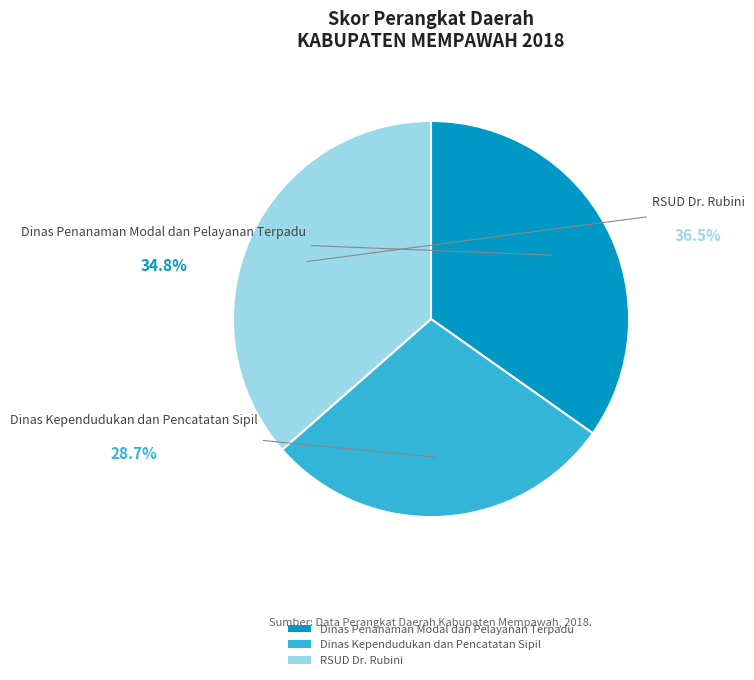

True or false: RSUD Dr. Rubini accounts for 36% of the total.

True